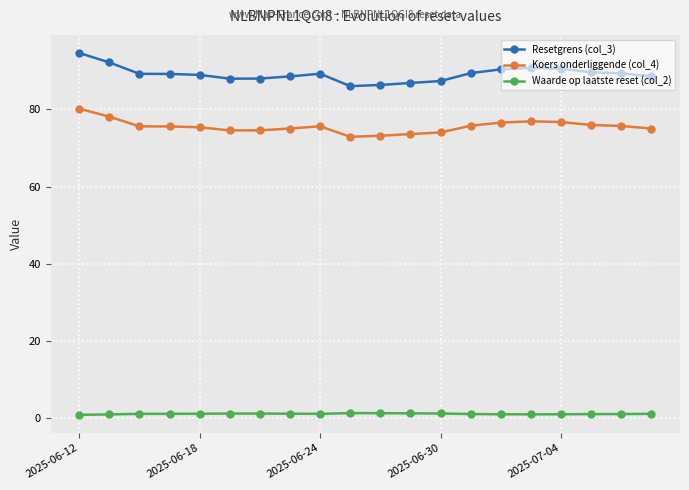

Does the chart display data point markers on the line(s)?

Yes